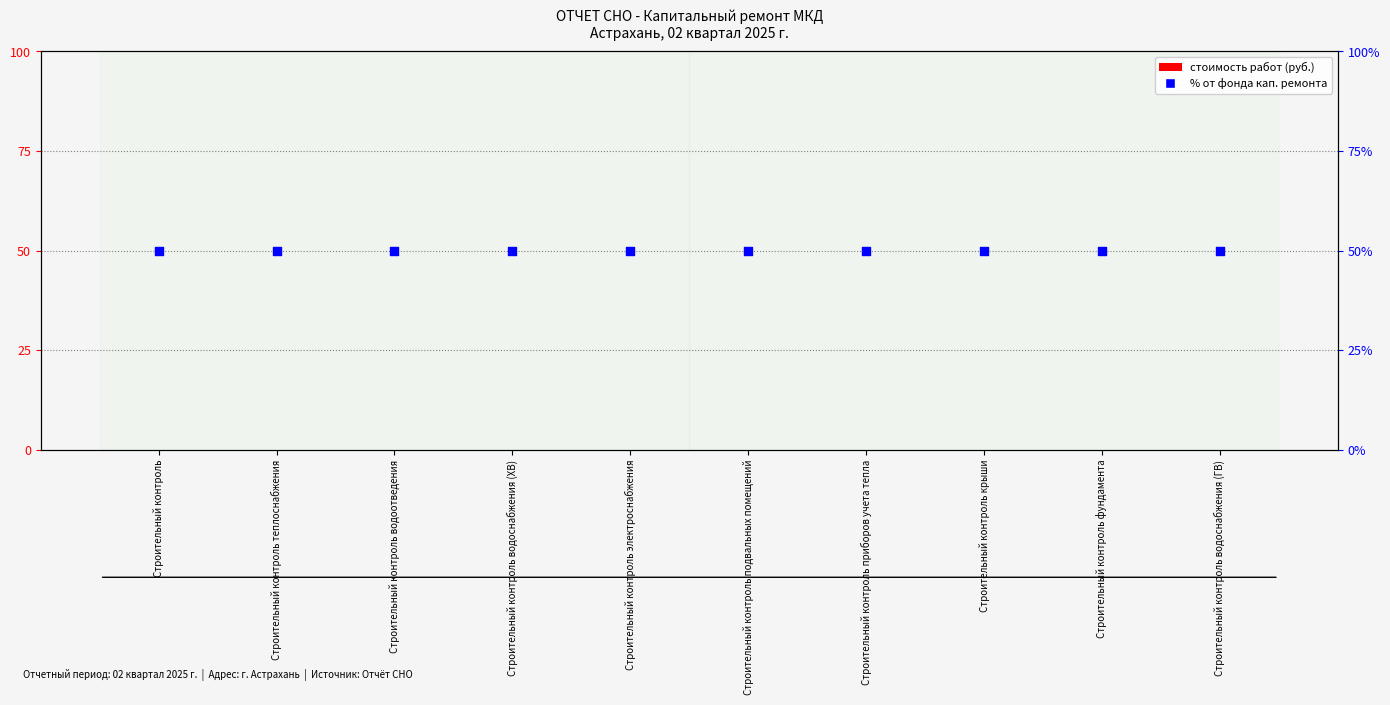

Which series contains the highest Y value?

% от фонда